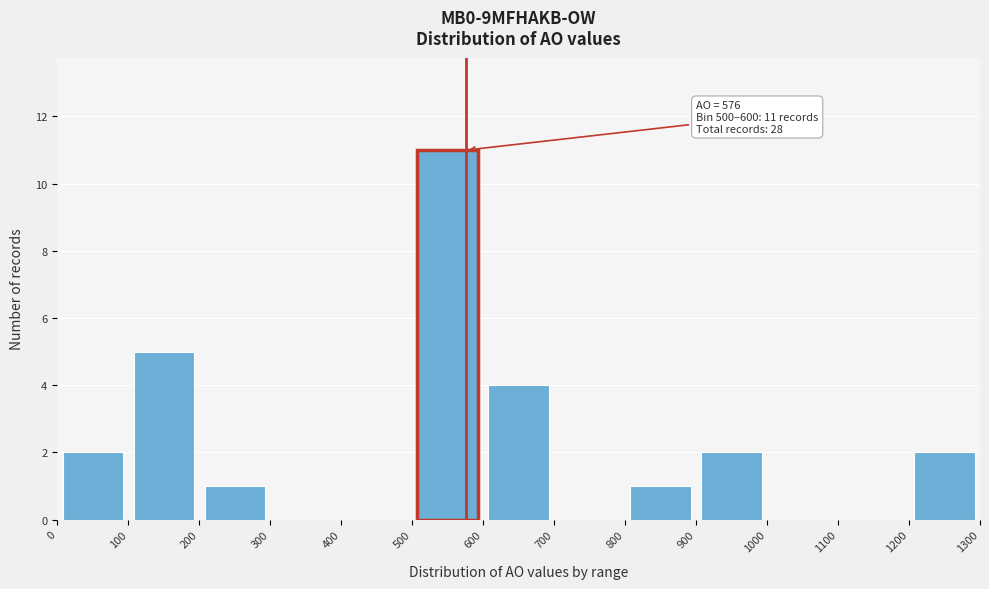

Which range on the x-axis has the tallest bar?

500 to 600